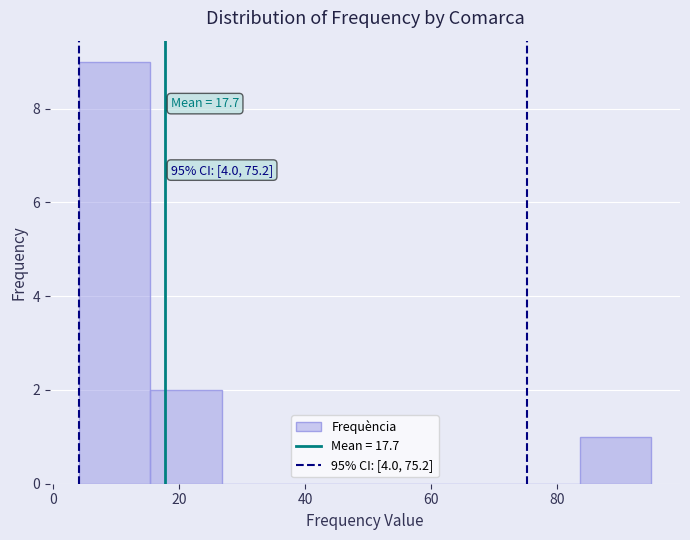

Which range on the x-axis has the tallest bar?

4 to 16